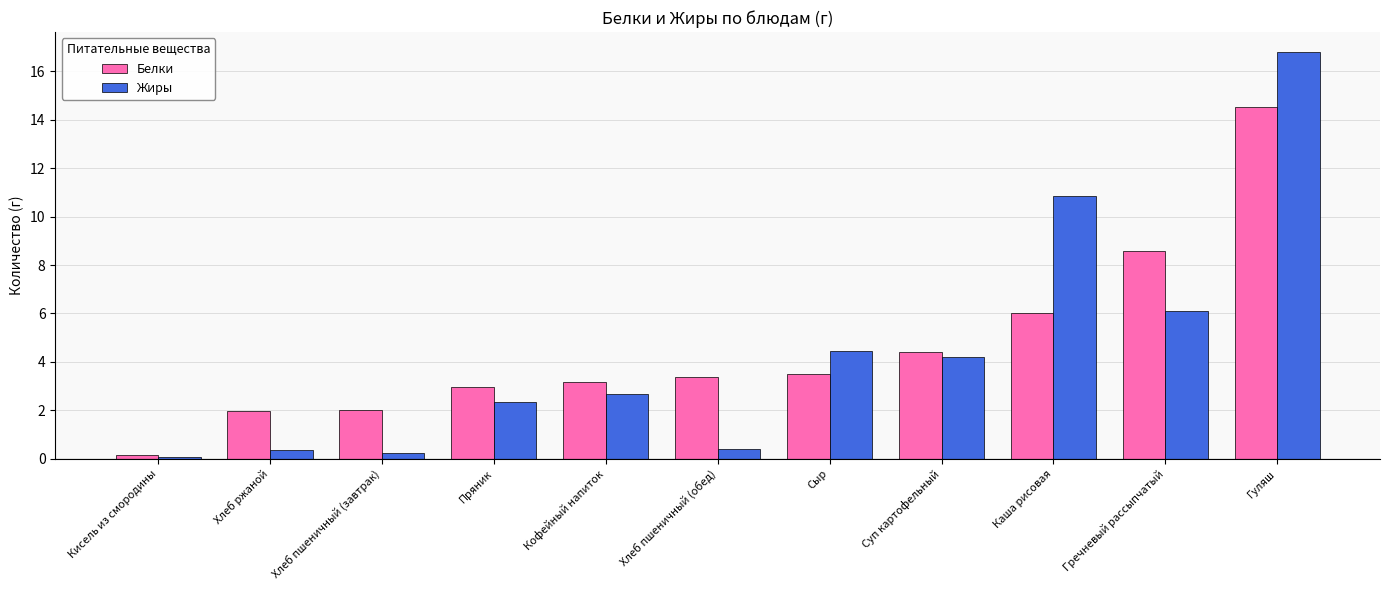

Which series has the largest total across all categories?

Белки